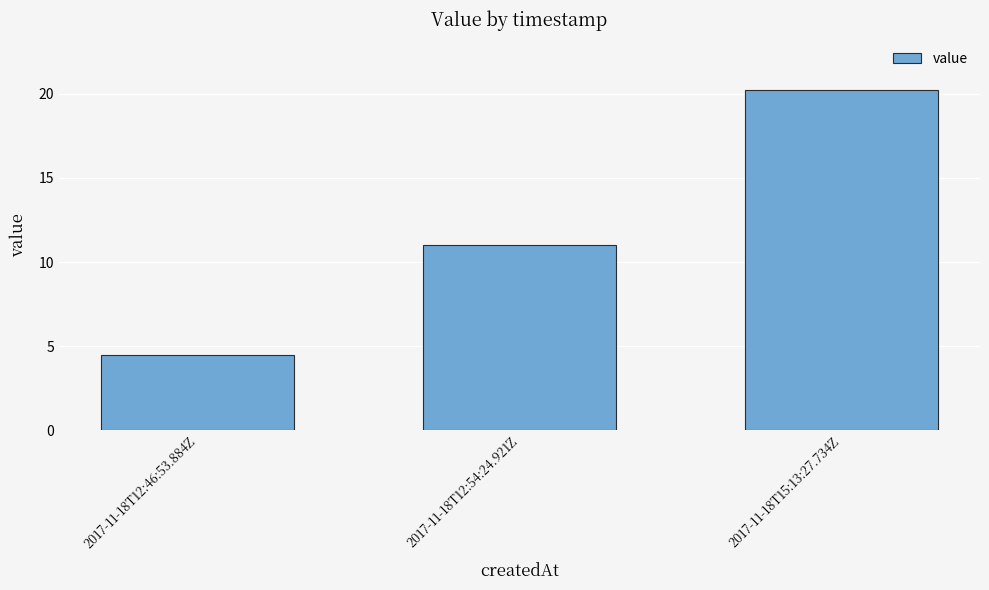

What position from the left is 2017-11-18T15:13:27.734Z?

3